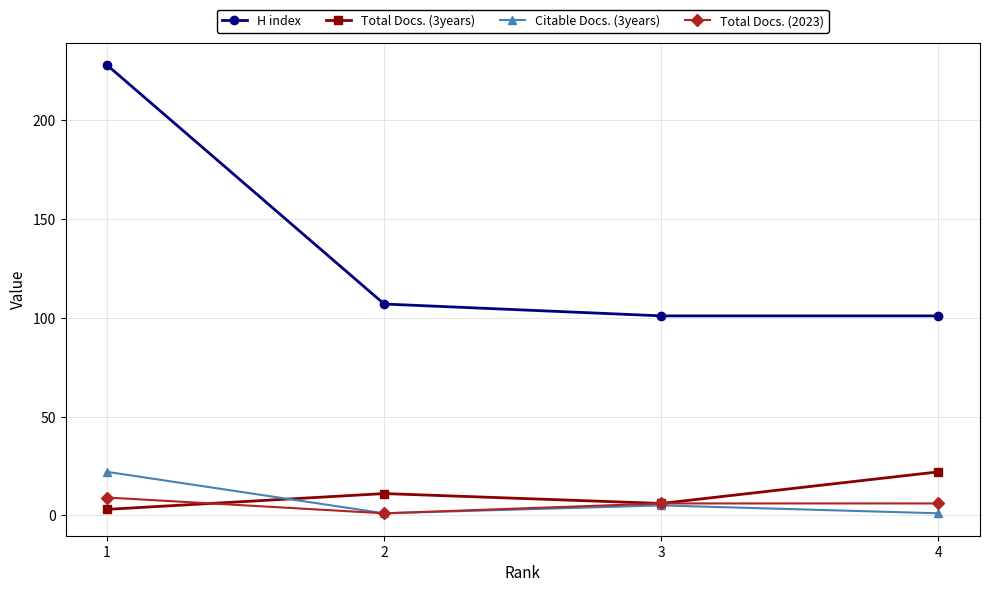

Which series has the largest total across all categories?

H index